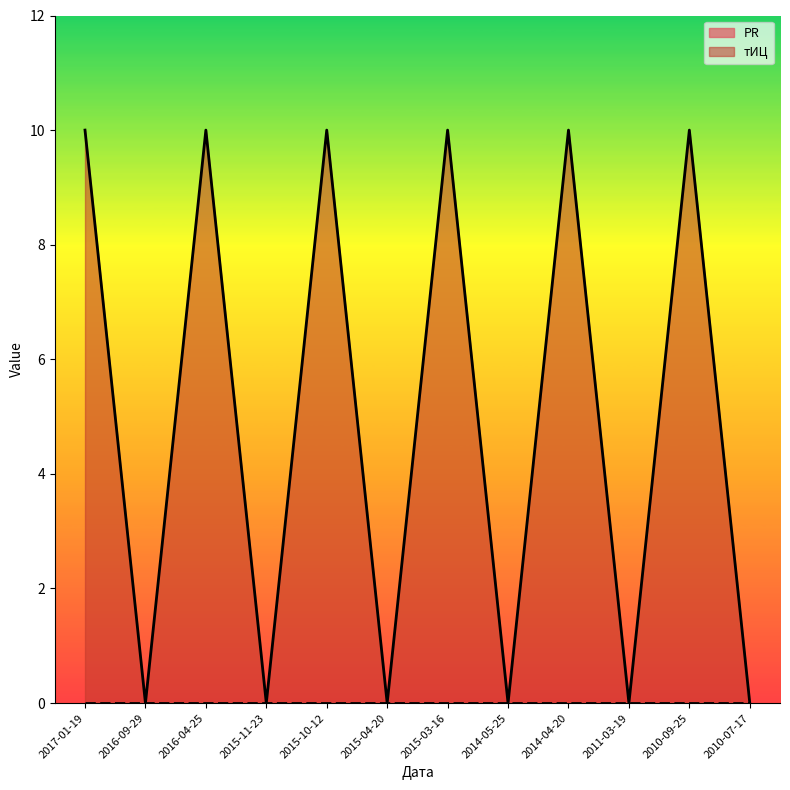

Reading right to left, extract all data points from this chart.

0	10	0	10	0	10	0	10	0	10	0	10